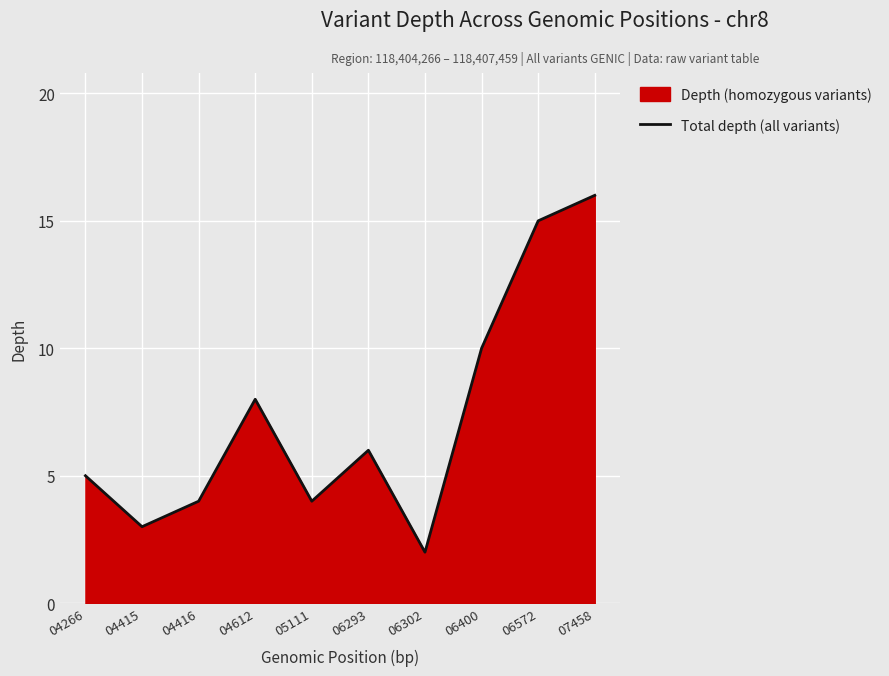

What is the sum of the values at 04415 and 07458?

19